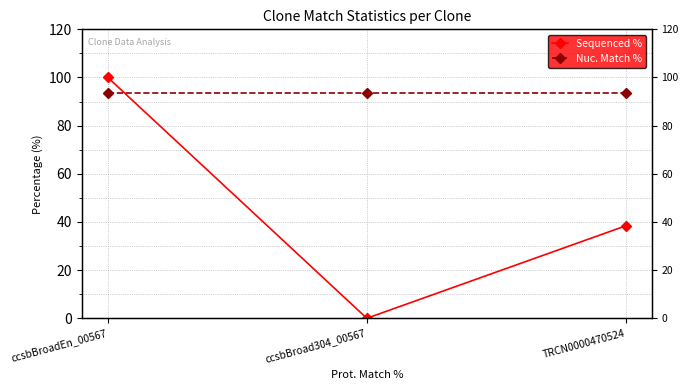

How many values in Sequenced % are above zero?

2